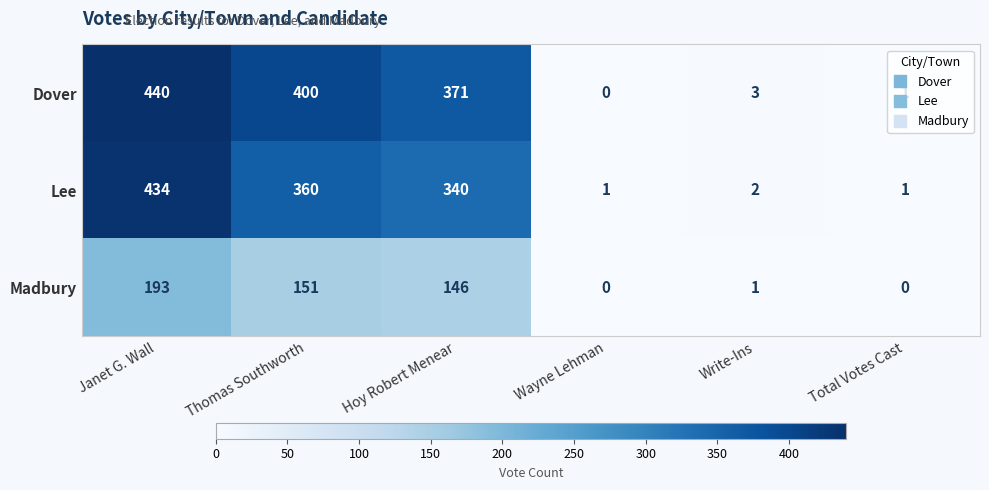

At which category is the sum across all series the highest?

Janet G. Wall